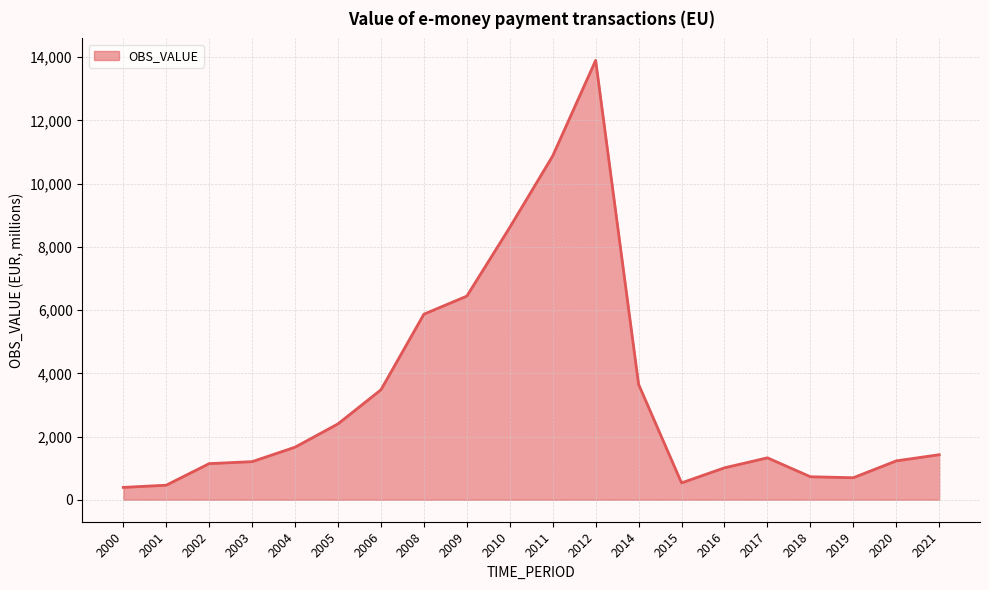

Where is the data nearest to the value 7146?

2009